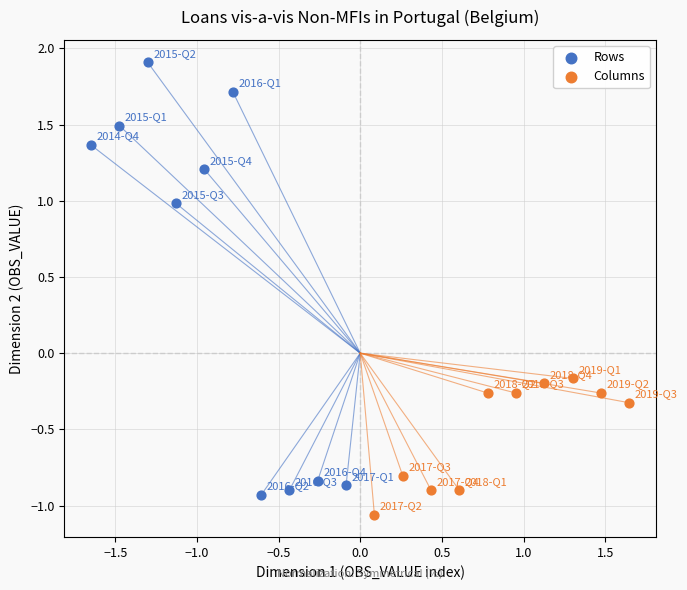

Which series has the widest spread of Y values?

Rows